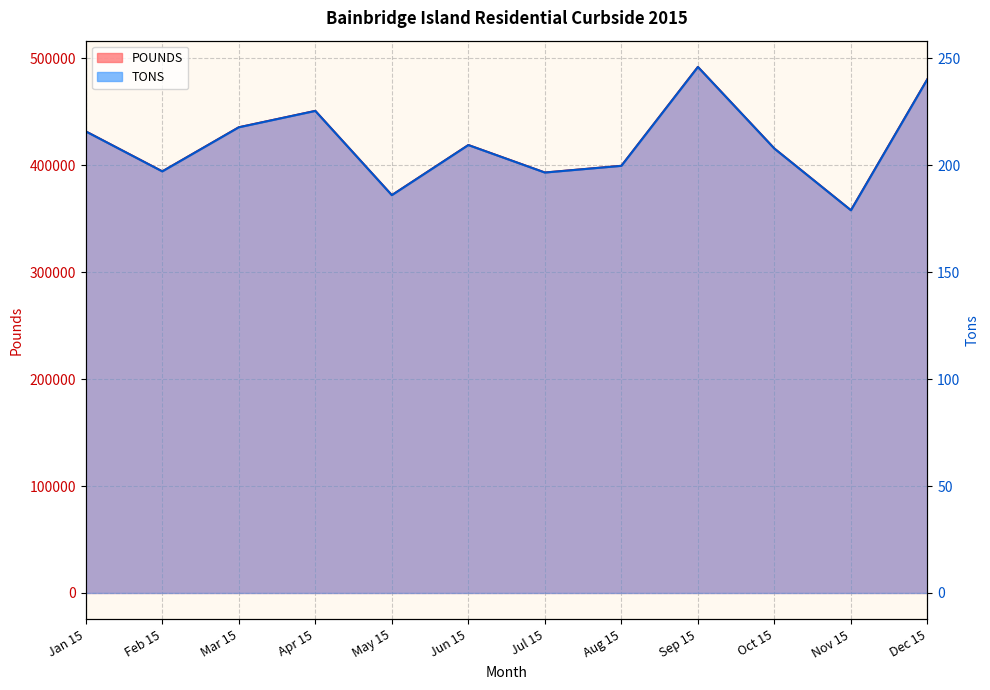

What is the lowest value of the POUNDS series?

357940.0